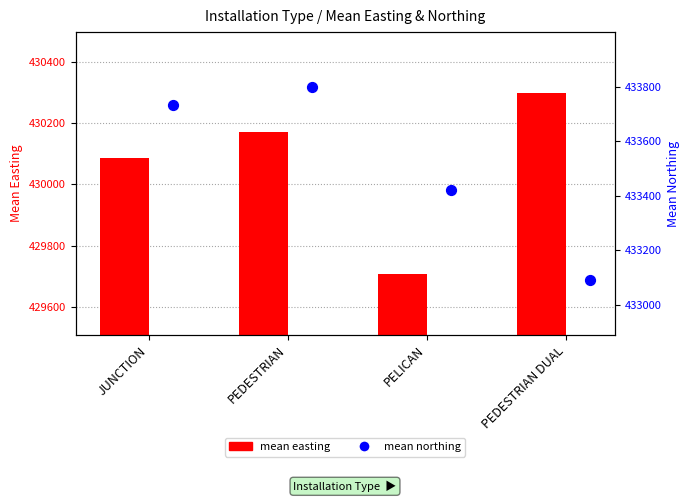

At how many categories does at least one series exceed 432205?

4